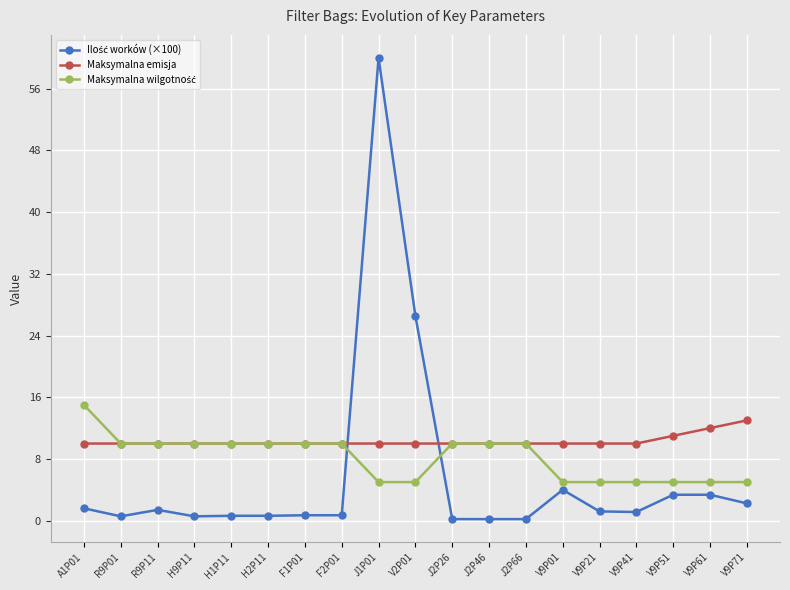

What is the total value across all series at V9P71?

20.2